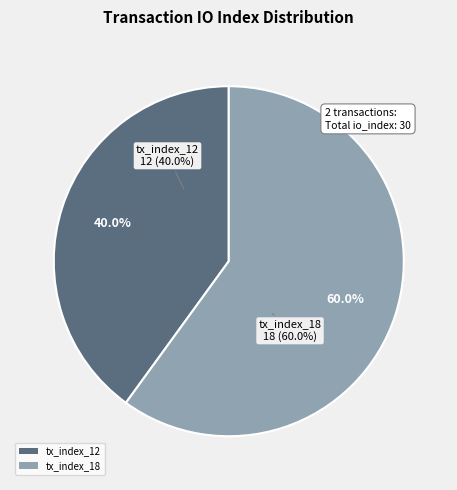

Rank the categories by value from highest to lowest.

tx_index_18, tx_index_12